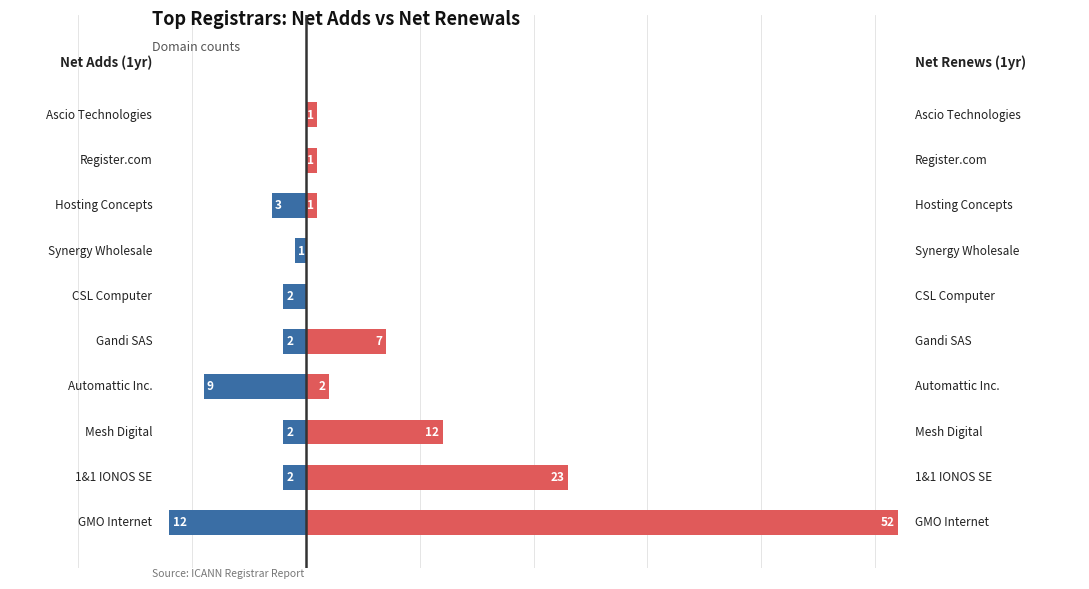

What are all the series names shown in the legend?

Net Adds (1yr), Net Renews (1yr)